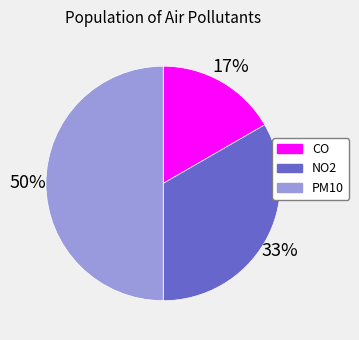

Is the sum of PM10 and CO greater than half?

Yes